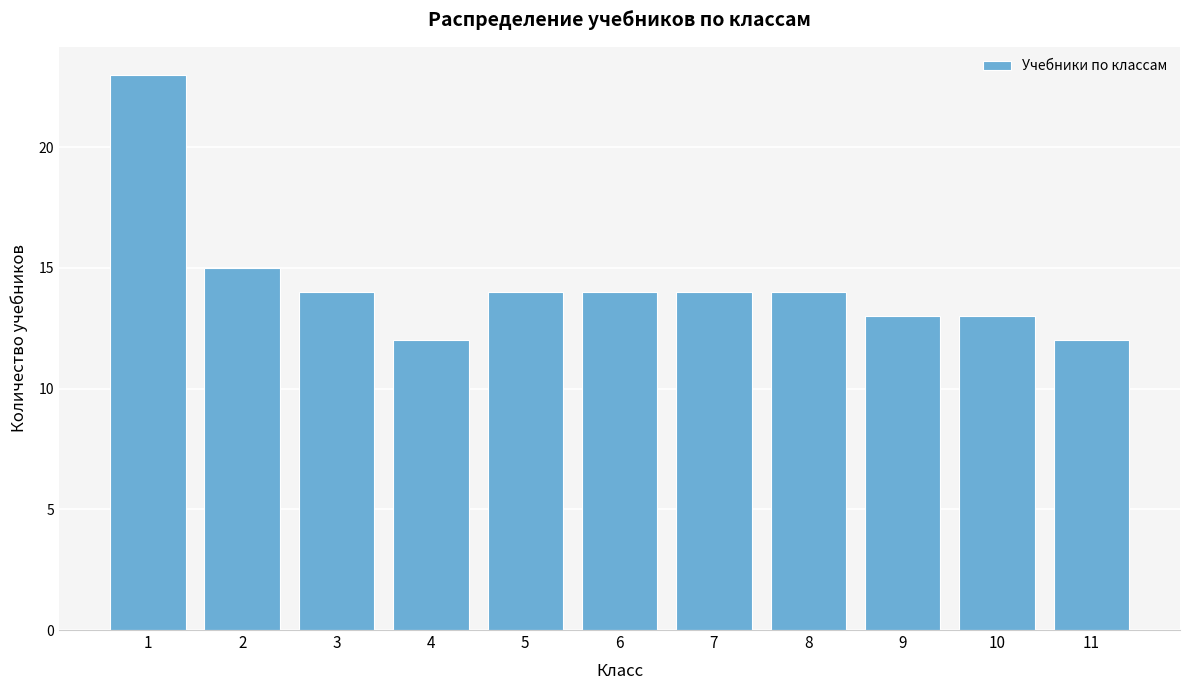

Reading right to left, extract all data points from this chart.

11=12	10=13	9=13	8=14	7=14	6=14	5=14	4=12	3=14	2=15	1=23